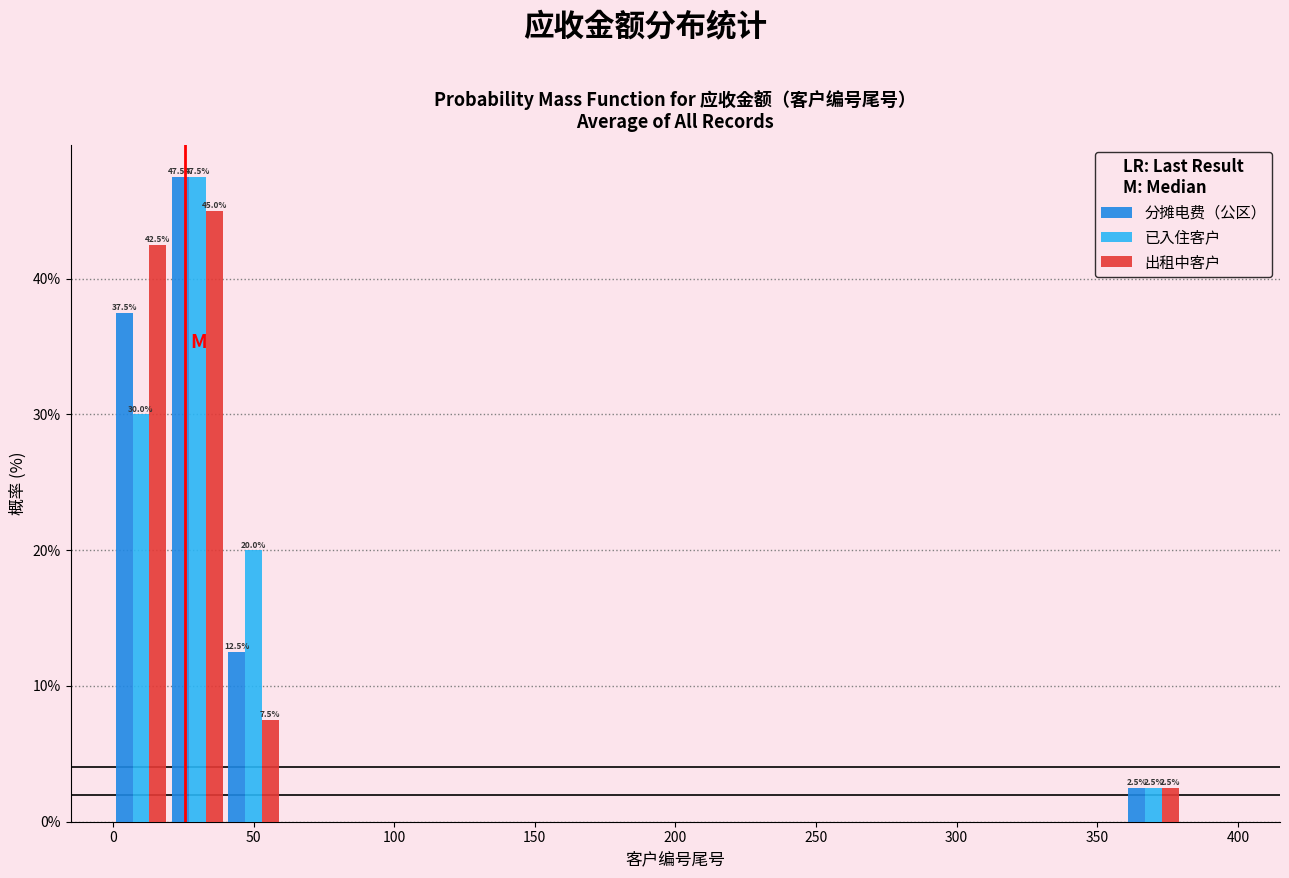

In the 出租中客户 series, which range on the x-axis has the tallest bar?

20 to 40